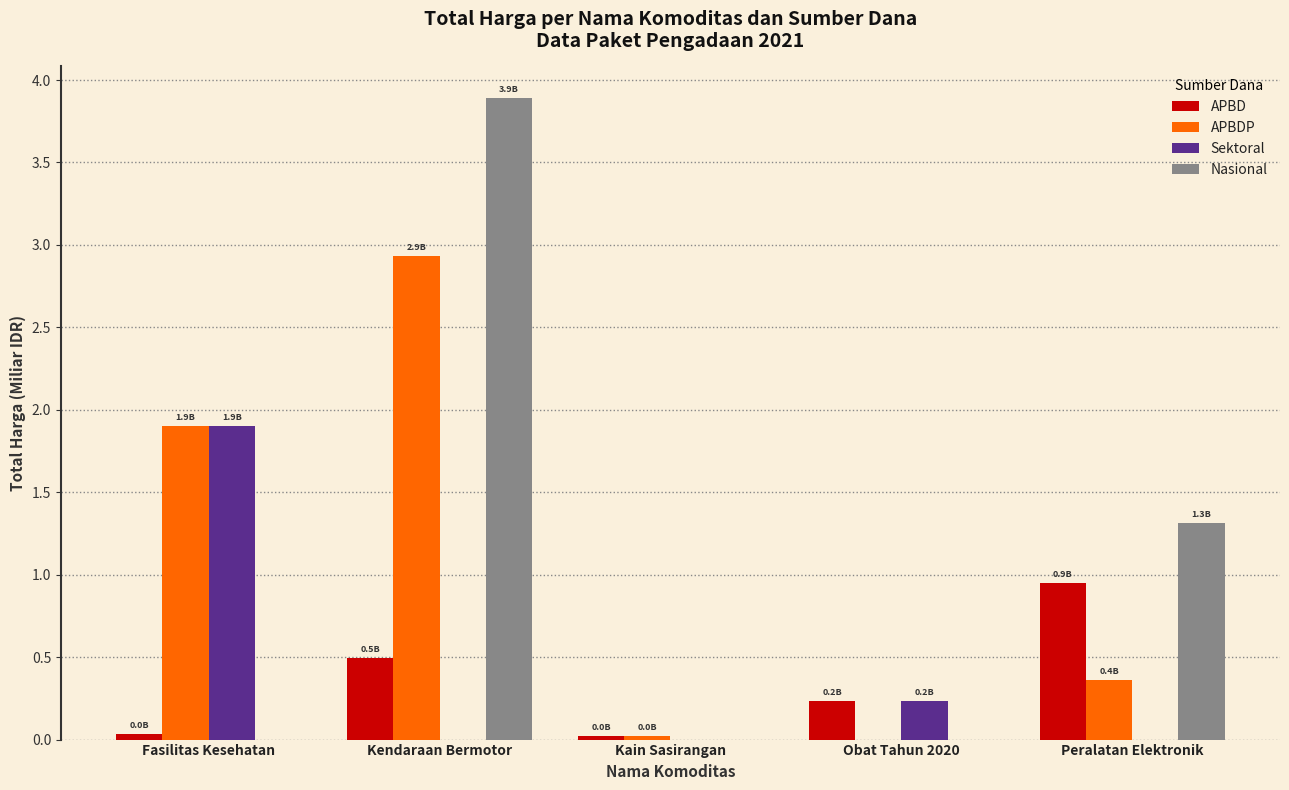

How many distinct data groups are displayed?

4